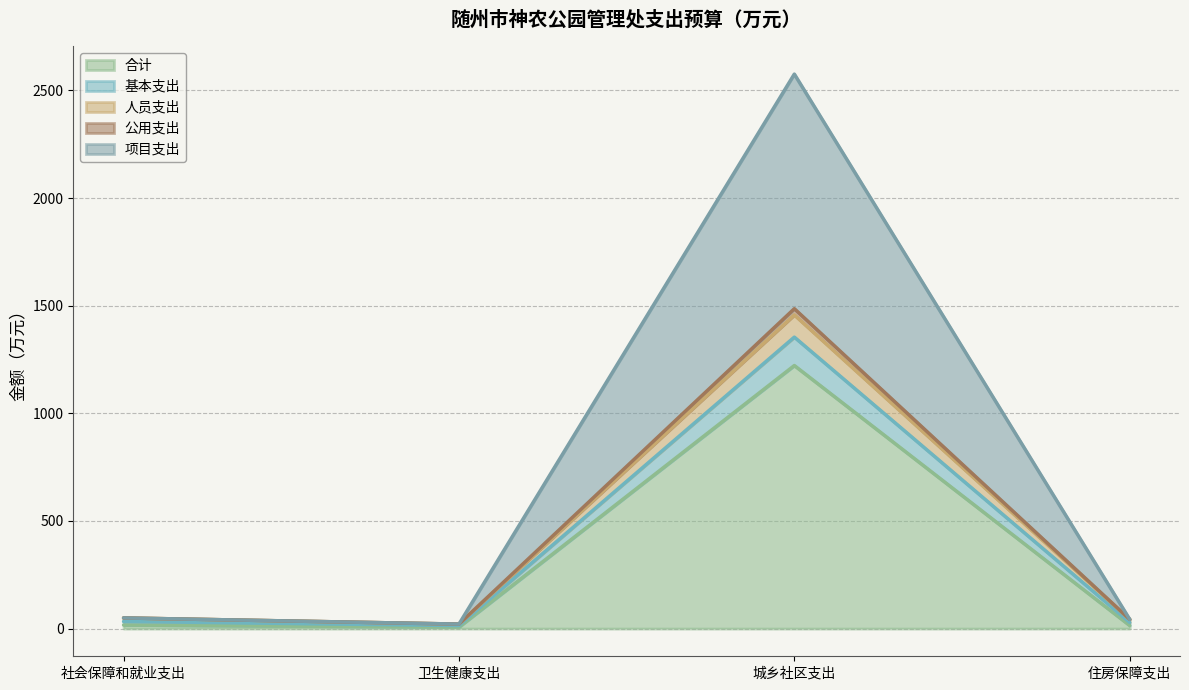

True or false: 公用支出 and 项目支出 cross at least once.

False